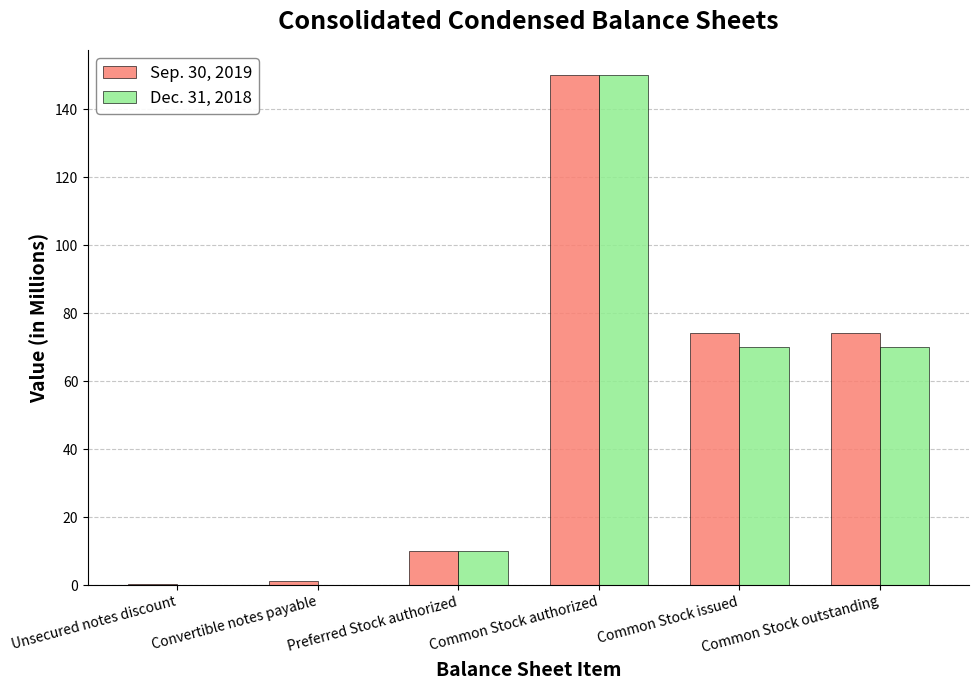

Which category has the highest value in the Dec. 31, 2018 series?

Common Stock authorized